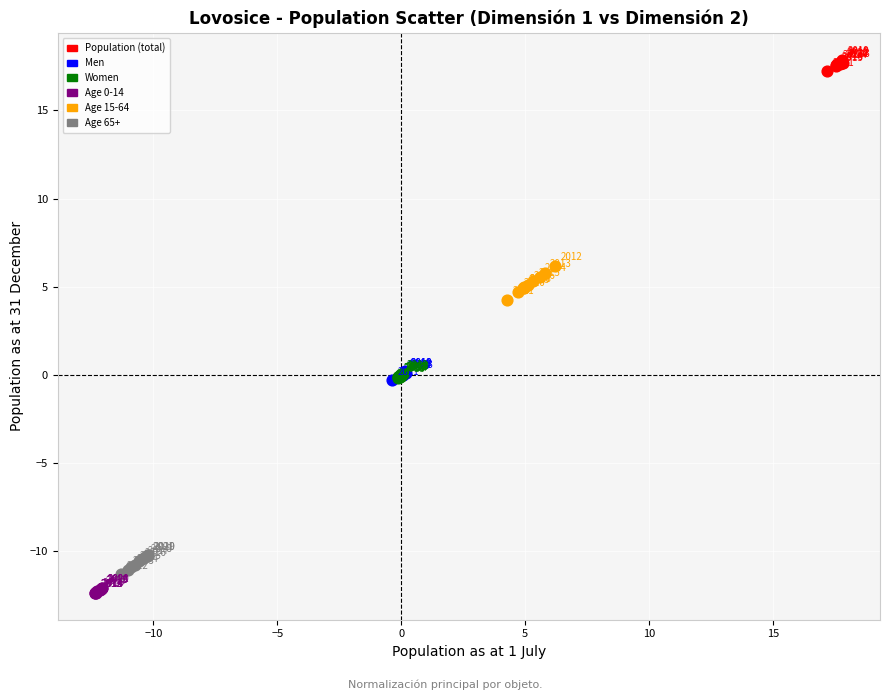

Which series reaches the maximum Y coordinate?

Population (total)